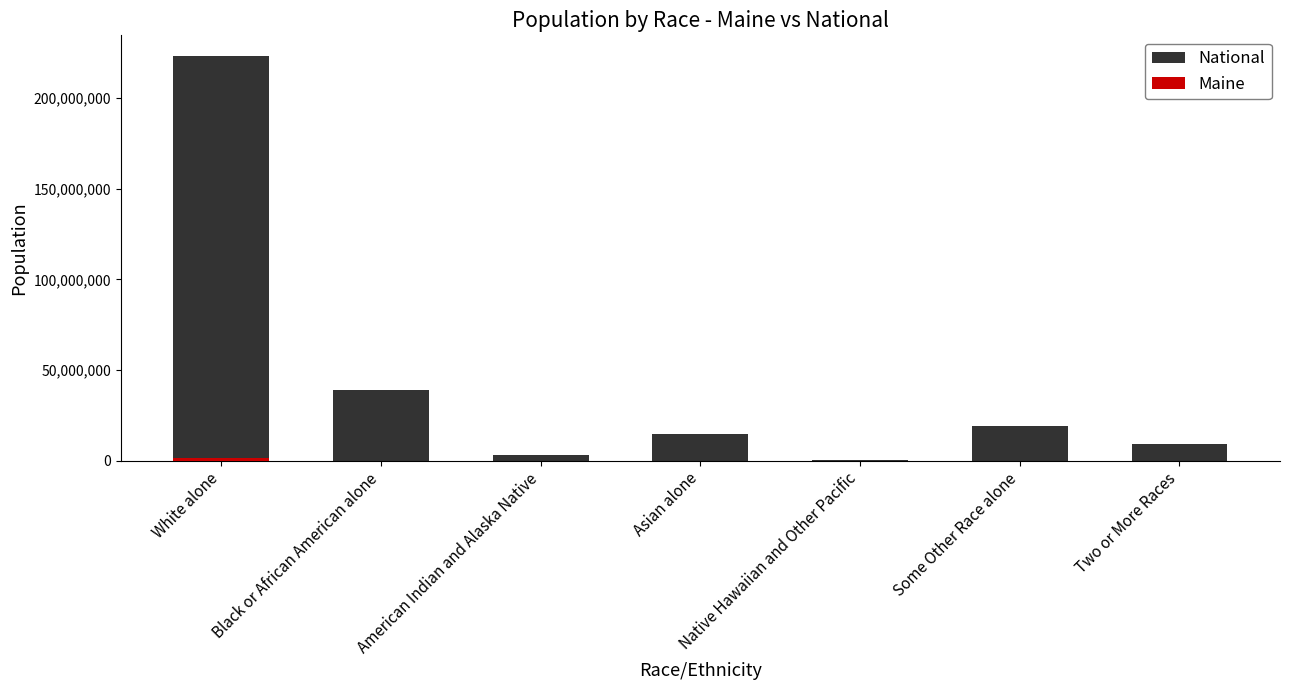

True or false: National has a value of 9009073 at Two or More Races.

True